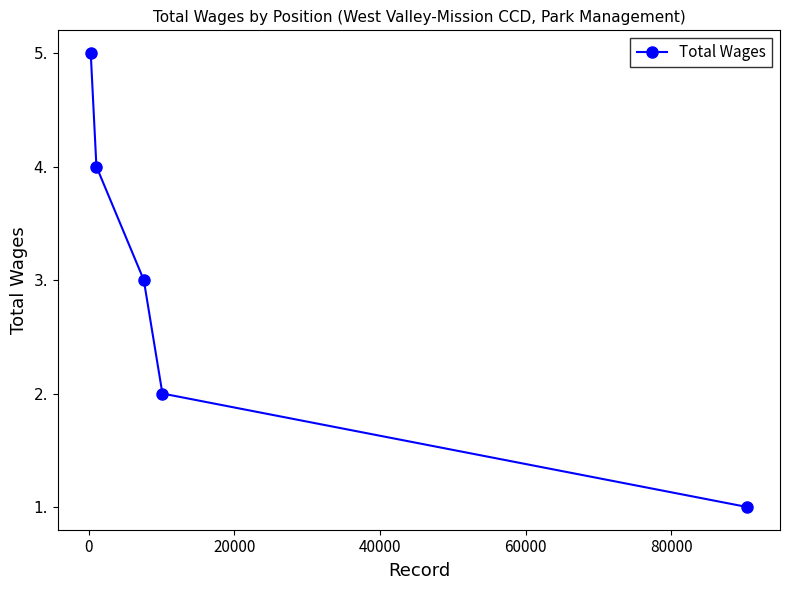

Is it true that the value at 20000 is 2?

True